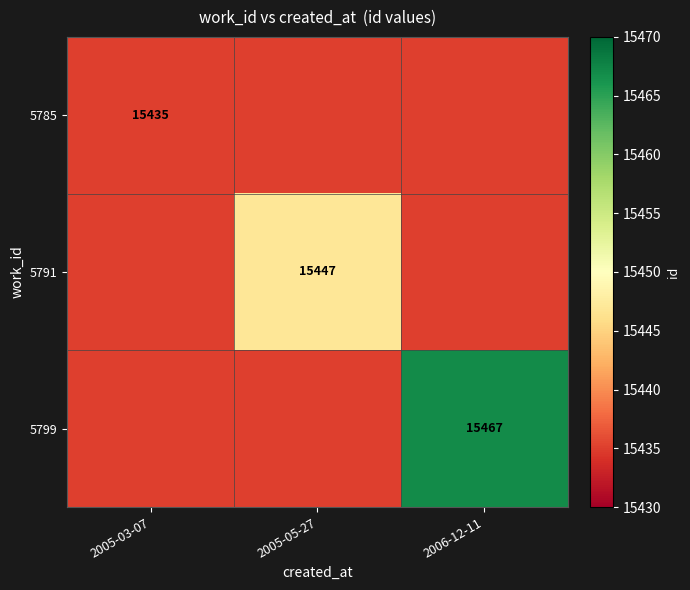

Is the value of 5791 at 2005-05-27 greater than the value of 5799 at 2006-12-11?

No